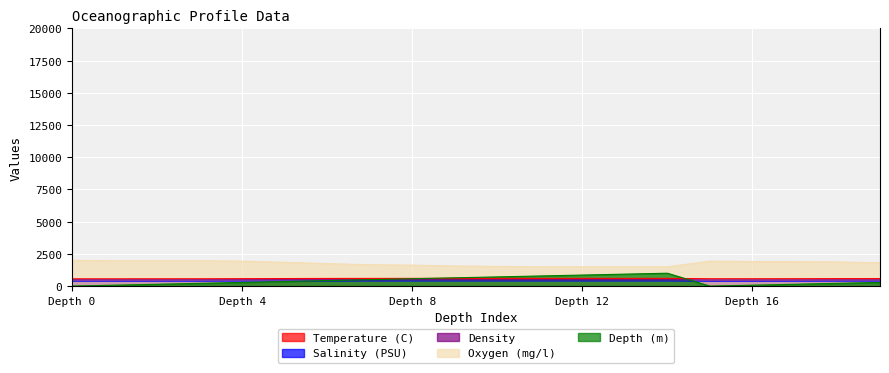

At which category does Salinity (PSU) reach its first local valley?

15